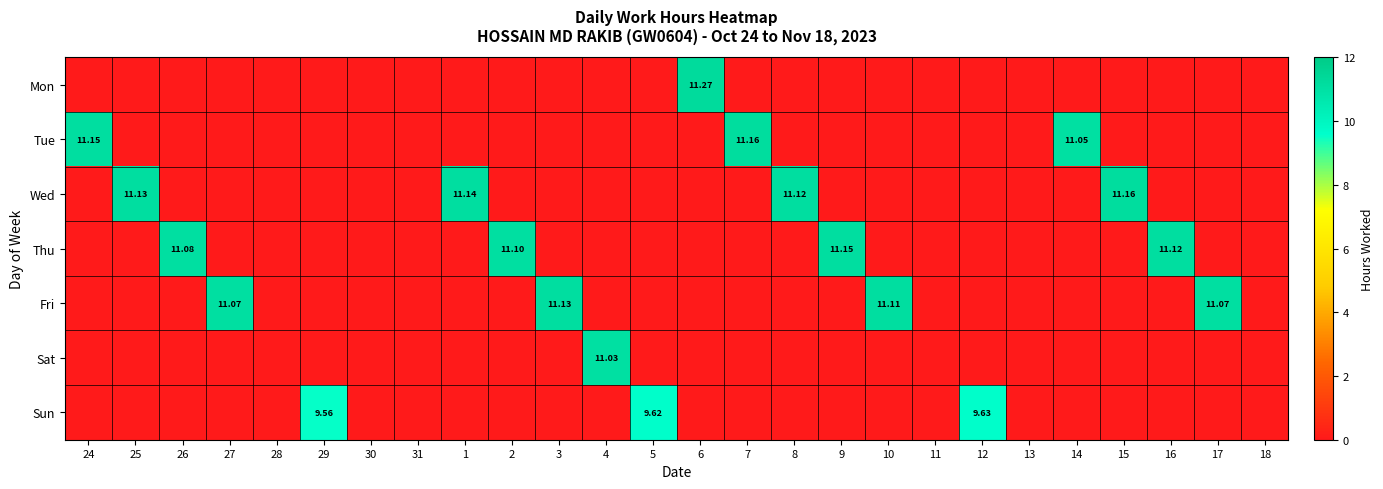

What is the total value across all series at 10?

11.1